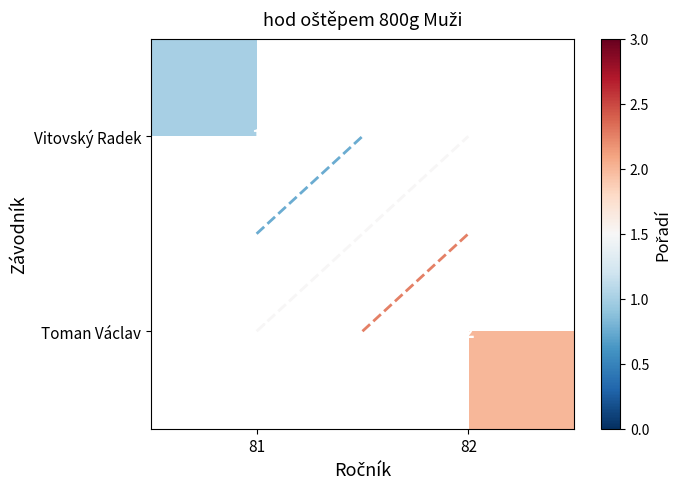

Which series has the widest spread of values?

Vitovský Radek